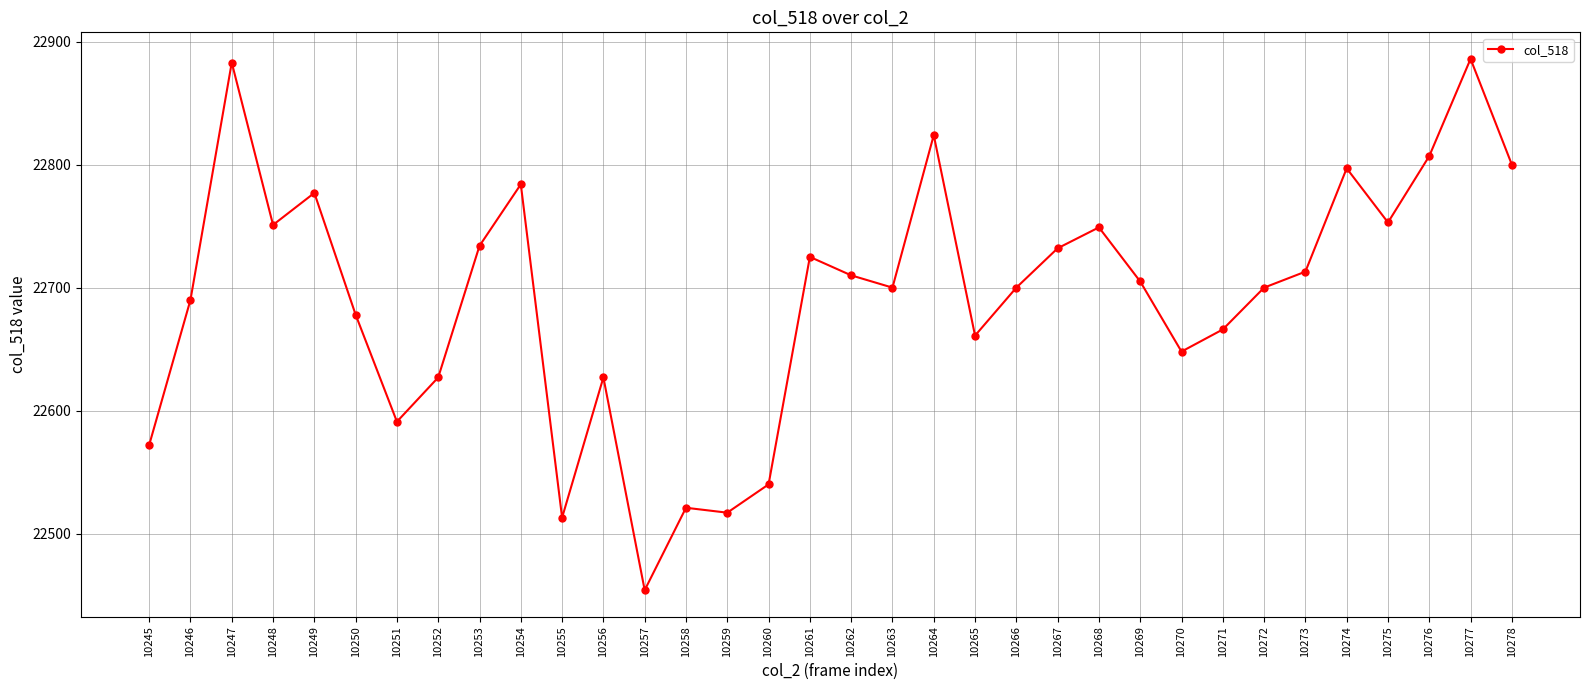

How many data points does each series have?

34